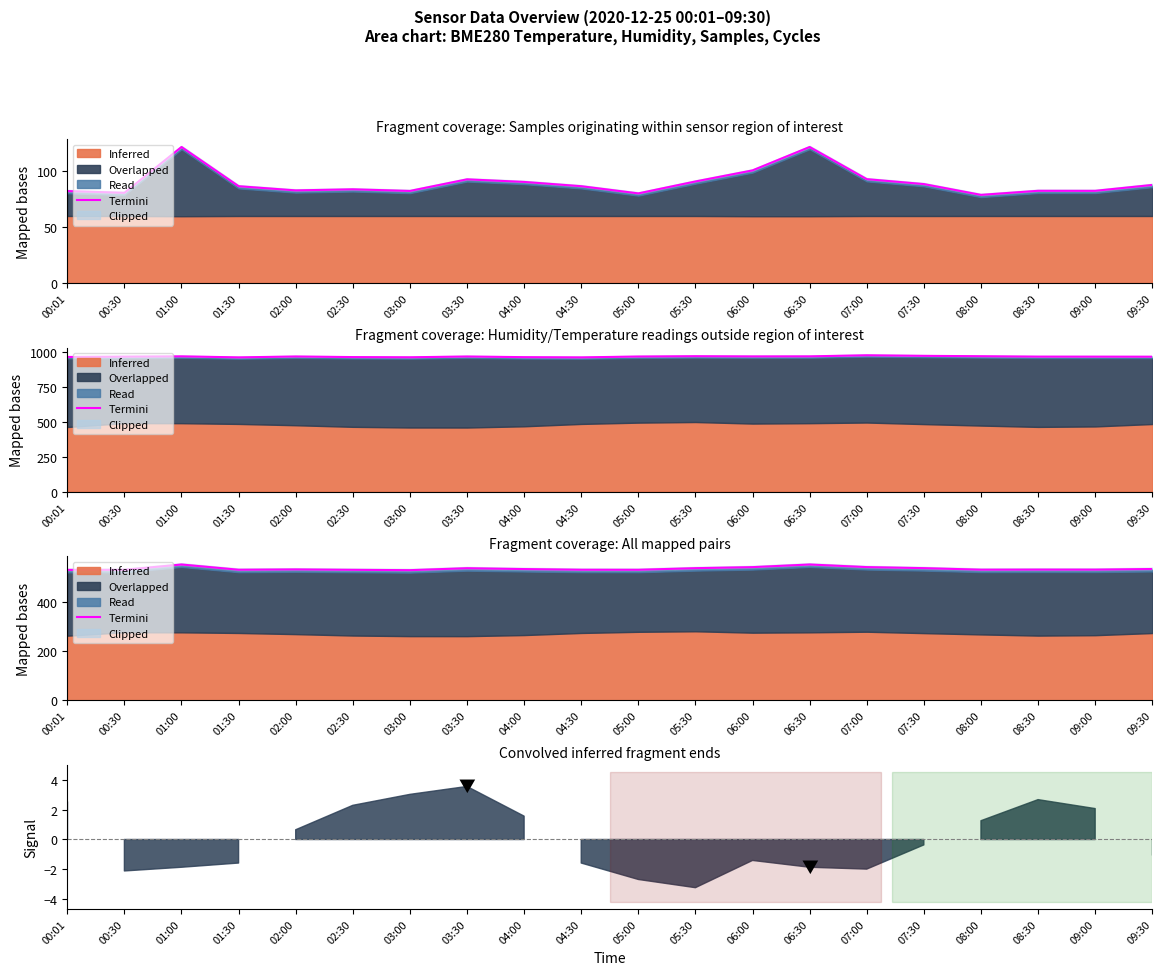

List the labels in order of value, smallest first.

03:00, 00:01, 02:30, 00:30, 05:00, 01:30, 04:30, 08:00, 09:00, 08:30, 02:00, 04:00, 09:30, 03:30, 05:30, 07:30, 06:00, 07:00, 01:00, 06:30